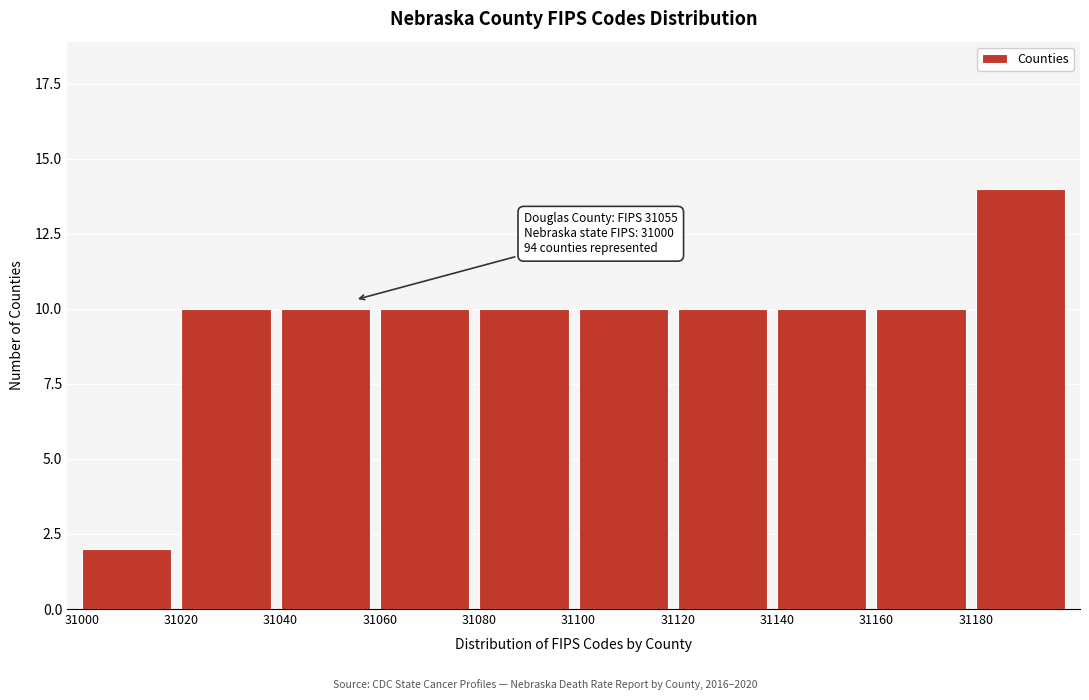

Reading right to left, extract all data points from this chart.

14	10	10	10	10	10	10	10	10	2